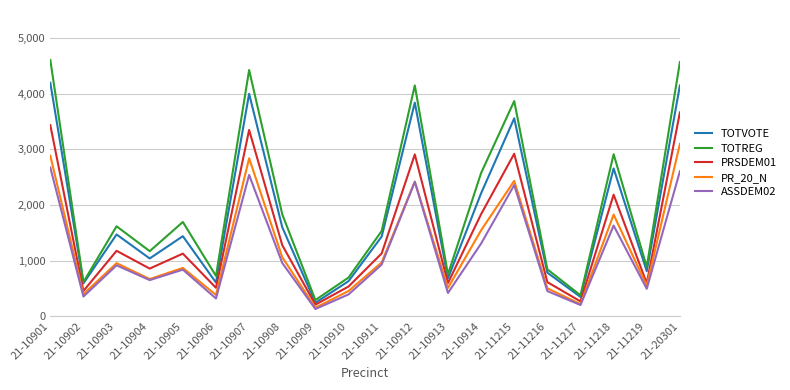

Rank the series by their maximum value, from highest to lowest.

TOTREG, TOTVOTE, PRSDEM01, PR_20_N, ASSDEM02